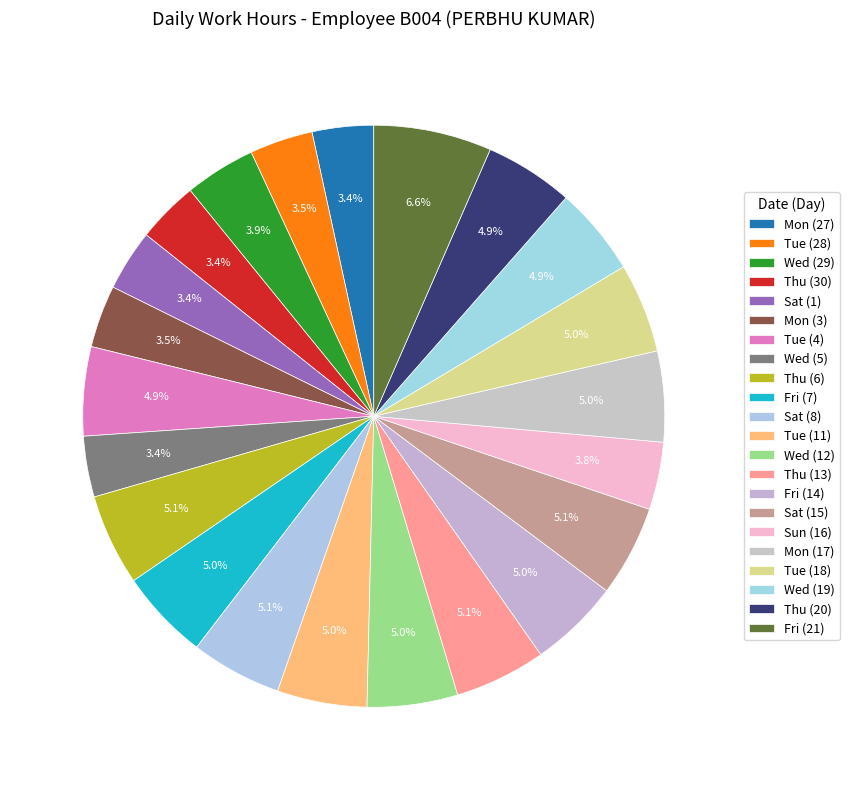

Between Fri (21) and Wed (5), which is larger?

Fri (21)